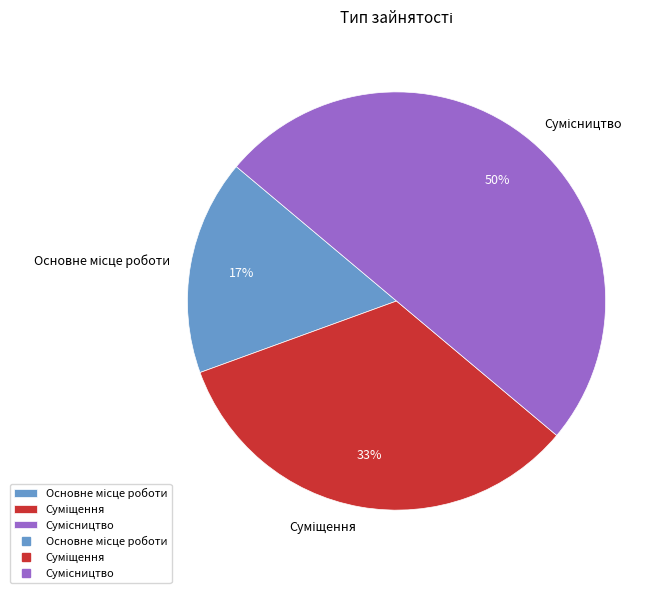

To the nearest percent, what is the difference between the largest and smallest slice percentages?

33%